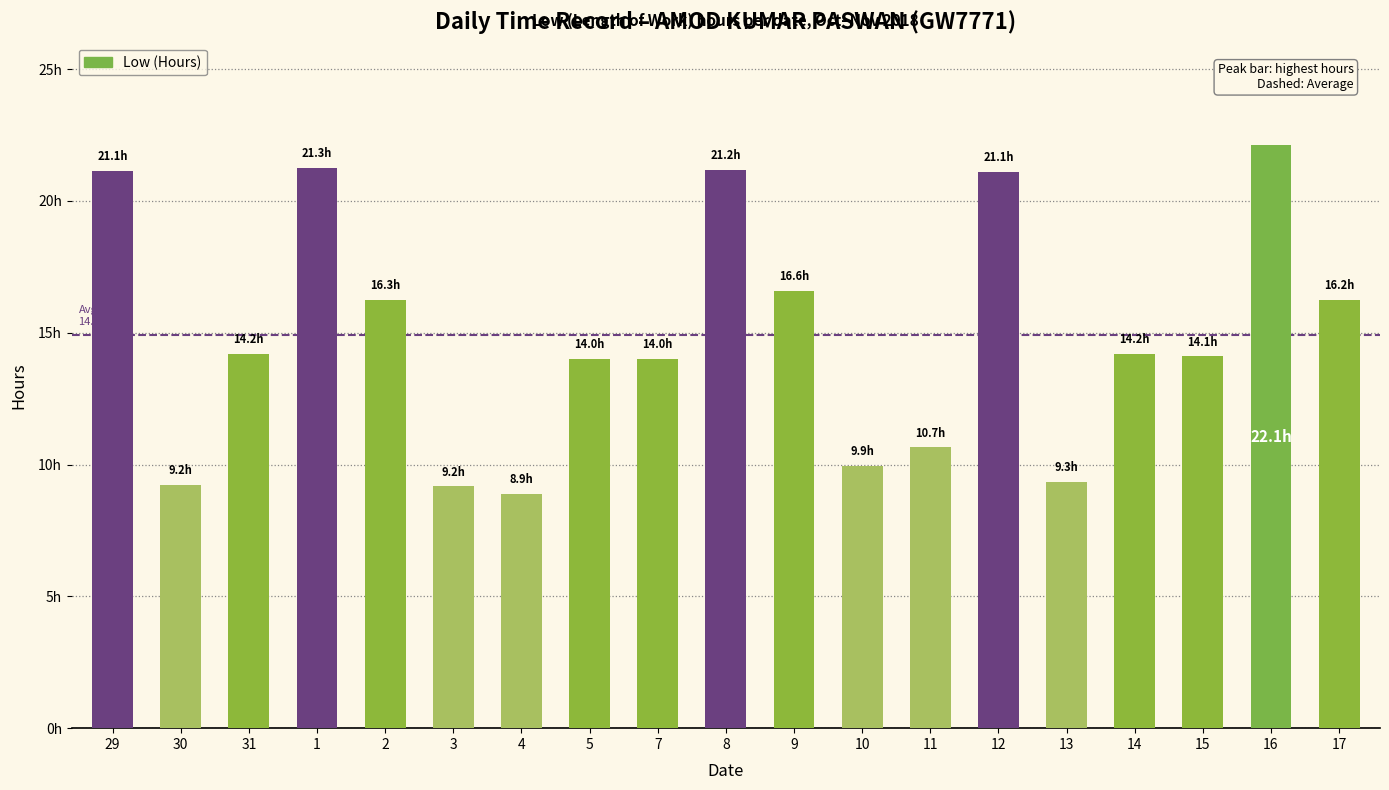

Are the bars horizontal?

No